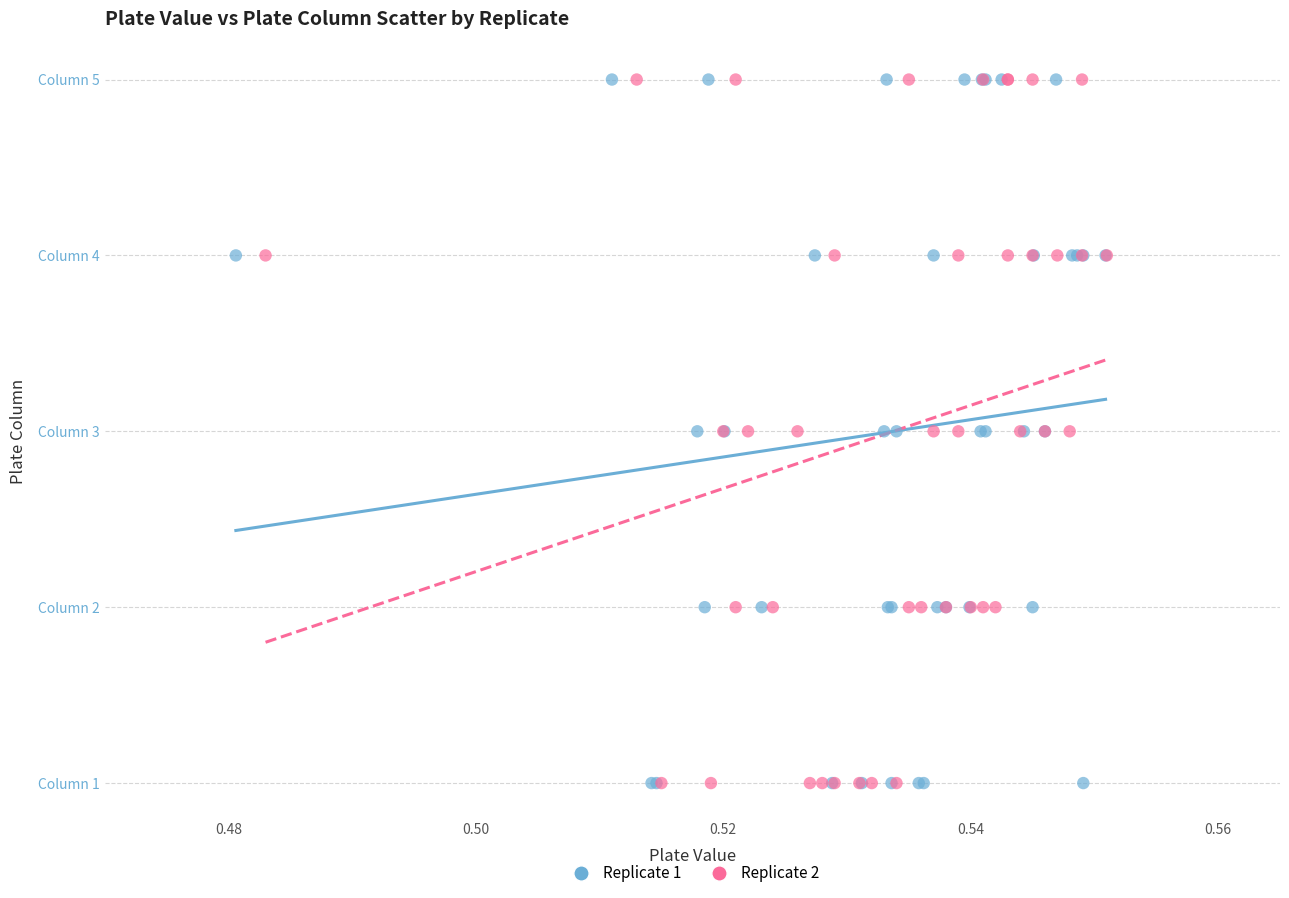

What are all the series names shown in the legend?

Replicate 1, Replicate 2